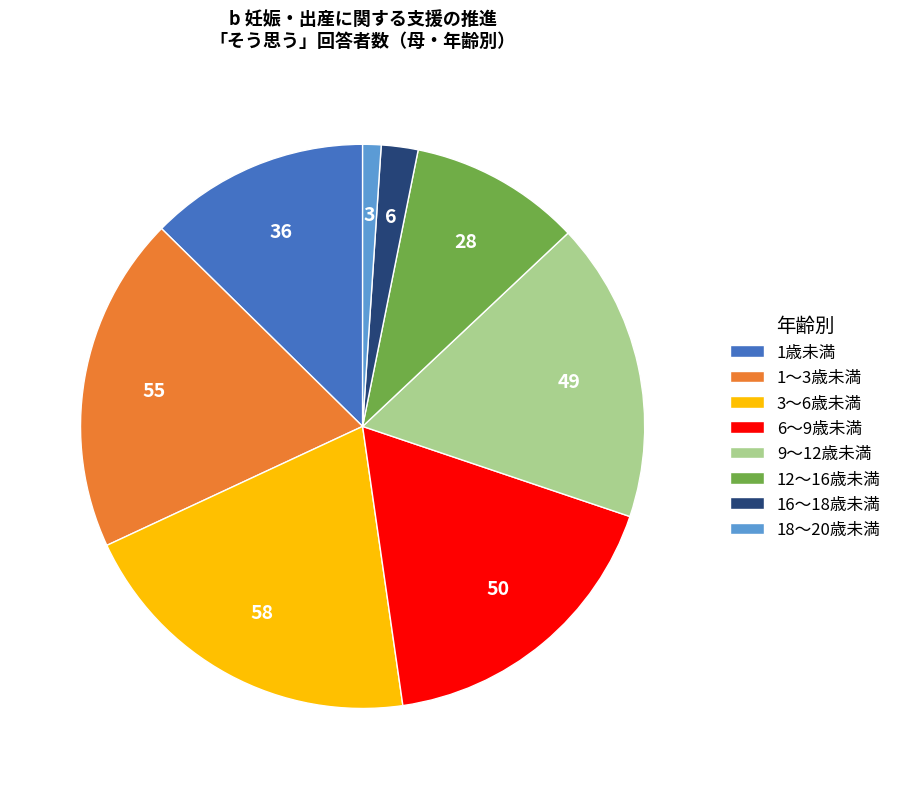

What is the smallest slice in the pie chart?

18～20歳未満